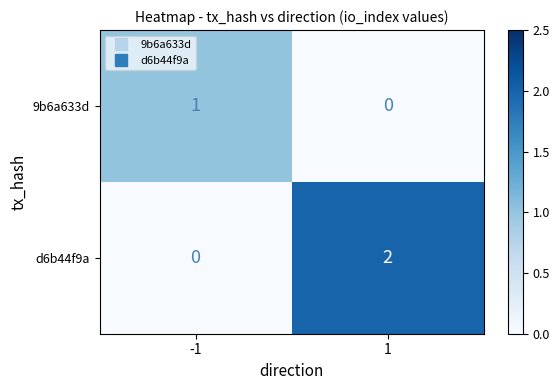

Rank the series at 1 from highest to lowest value.

d6b44f9a, 9b6a633d